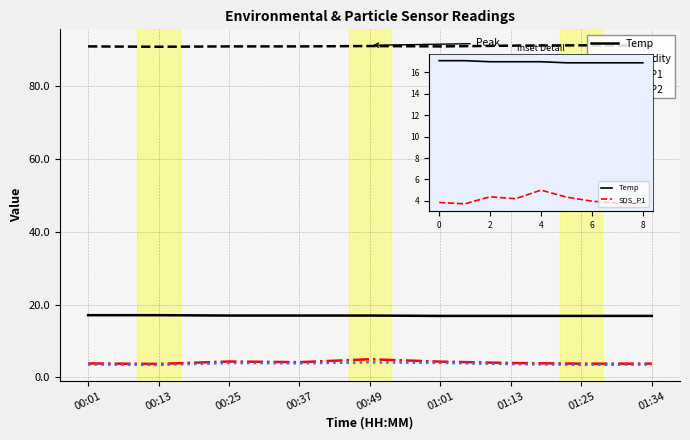

Is it true that SDS_P1 equals 4.0 at 6?

True